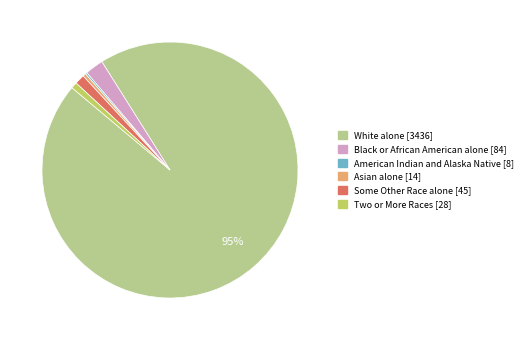

Is there any slice that represents more than half of the pie?

Yes